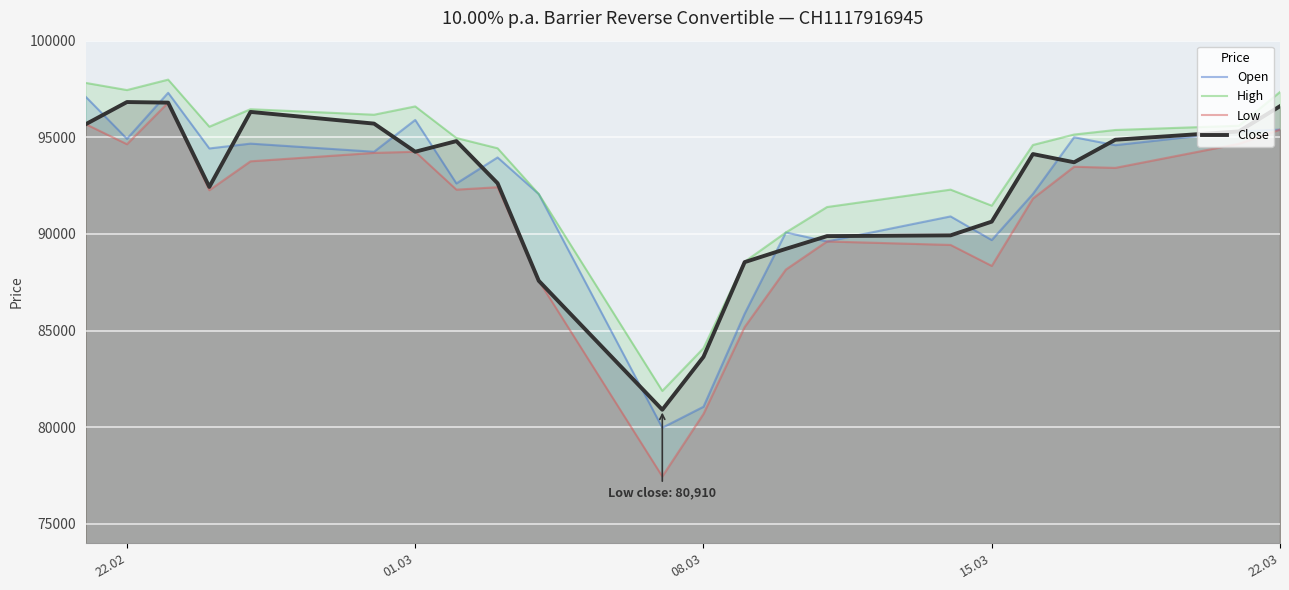

What is the spread (max minus min) of values at 01.03?

2345